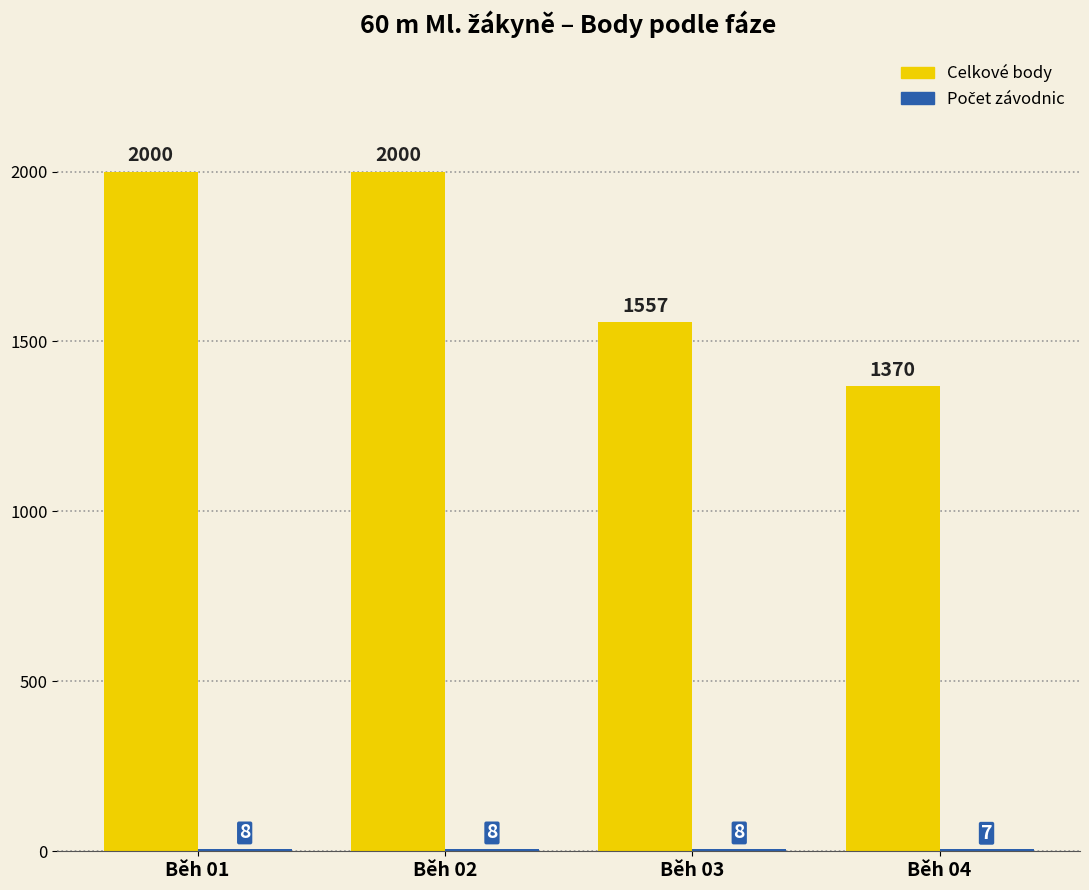

How many categories are shown in the chart?

4